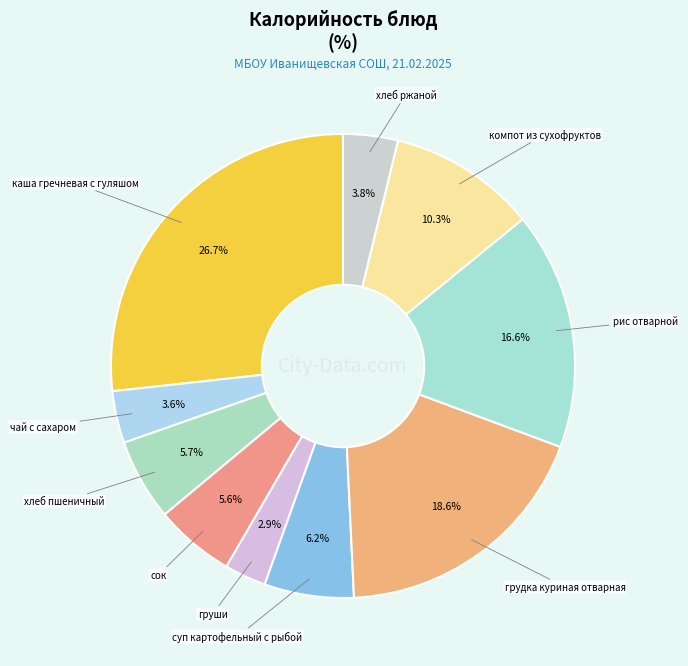

Count the number of slices in the pie.

10